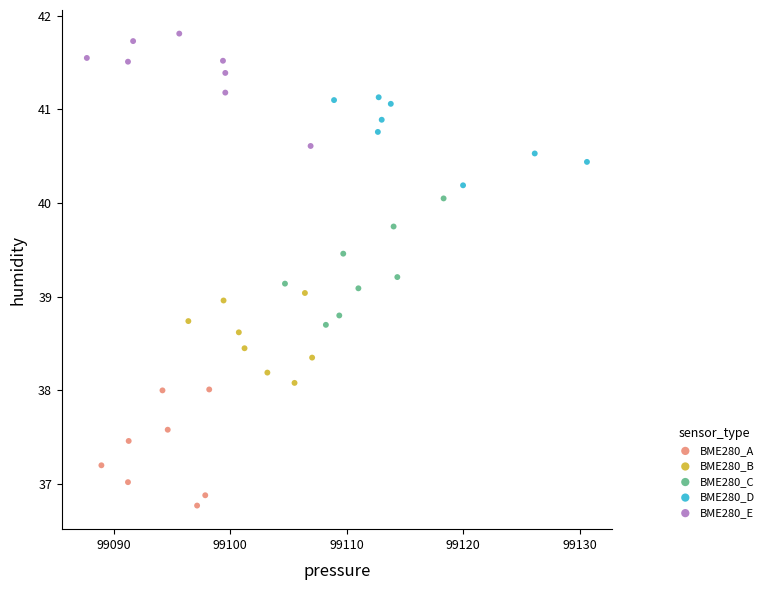

What are all the series names shown in the legend?

BME280_A, BME280_B, BME280_C, BME280_D, BME280_E